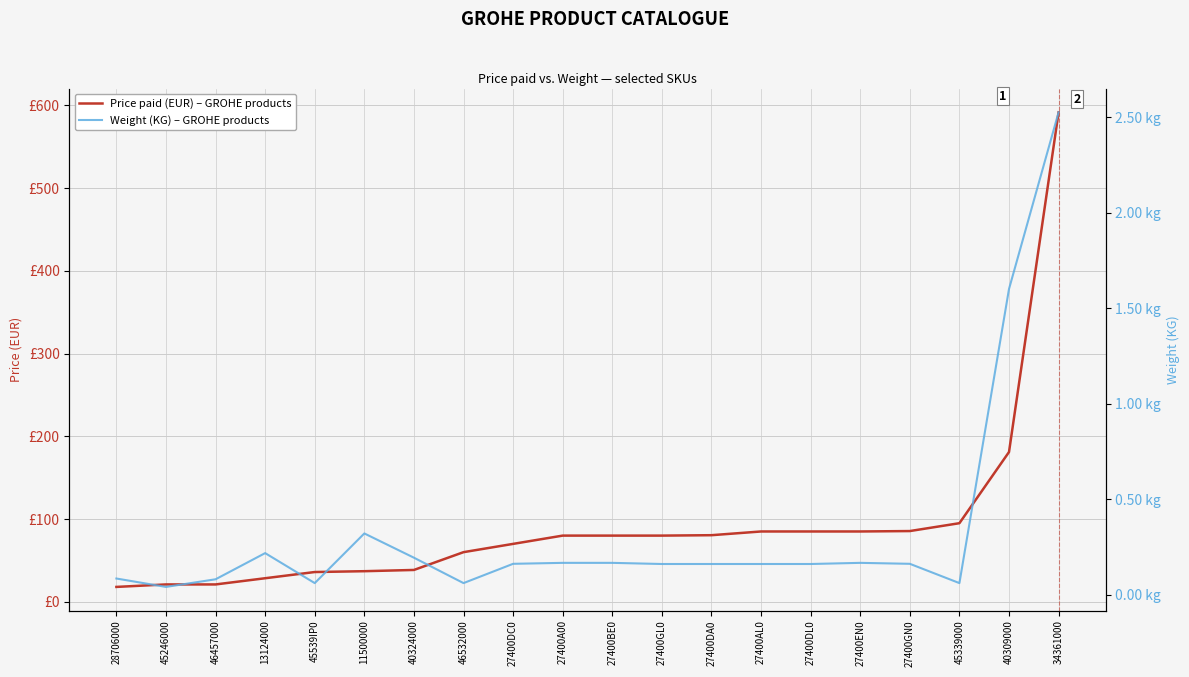

True or false: Price paid (EUR) – GROHE products has more than 2 points higher than both neighbors.

False